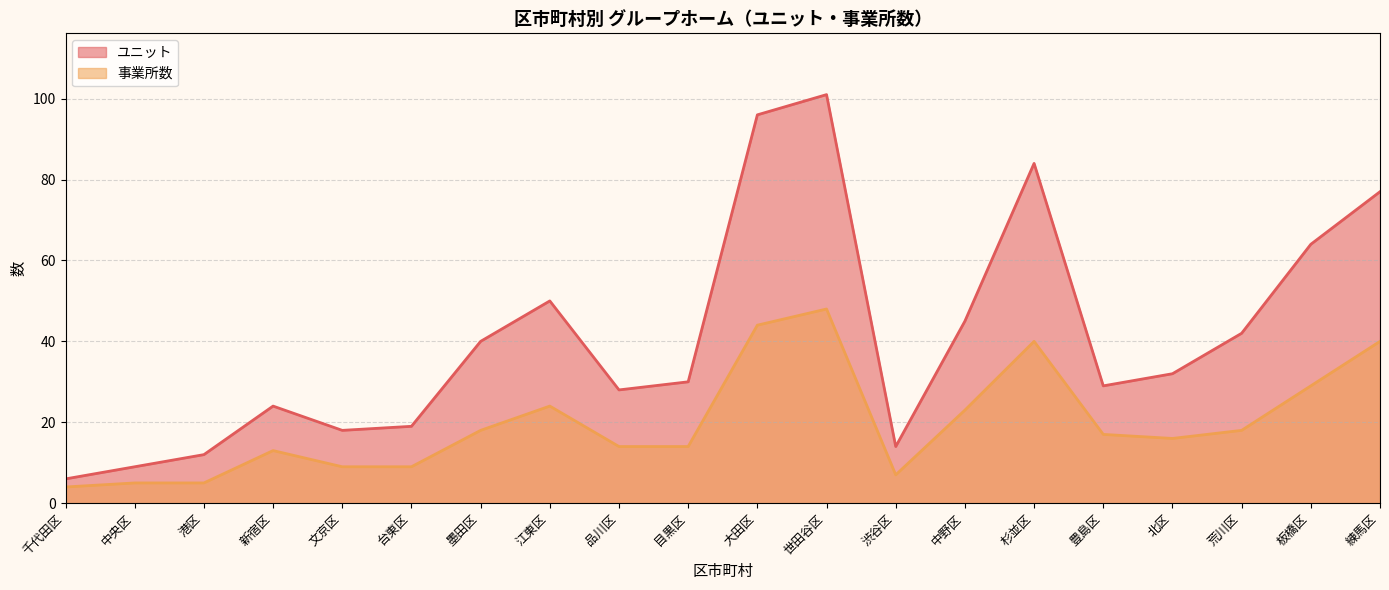

The 事業所数 series shows 16 at 北区. True or false?

True